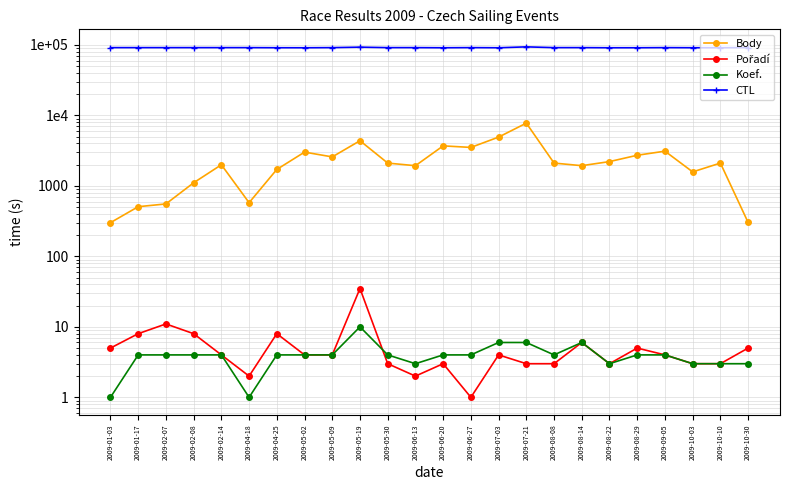

Where is the first local maximum for Pořadí?

2009-02-07